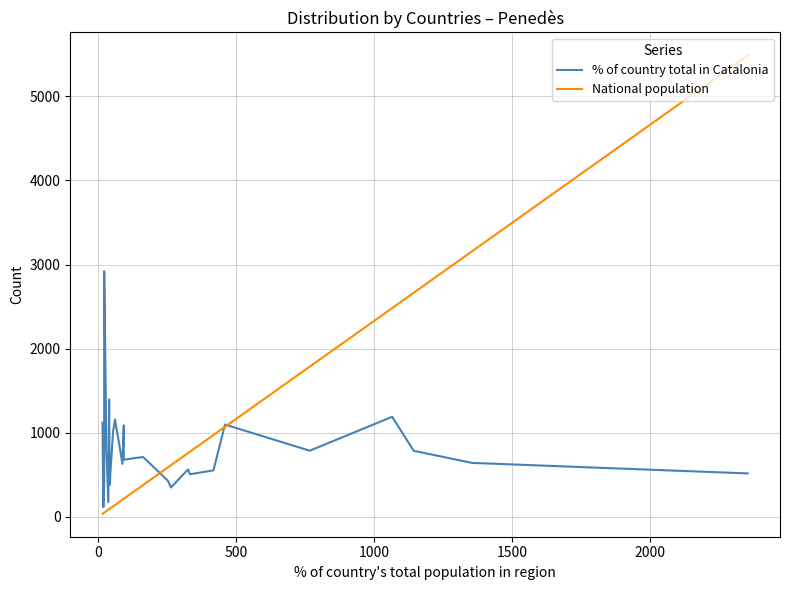

How many lines are shown in the chart?

2